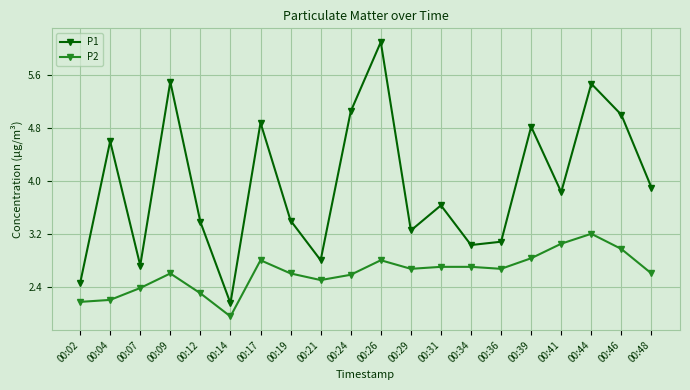

Is it true that P2 equals 3.5 at 00:24?

False